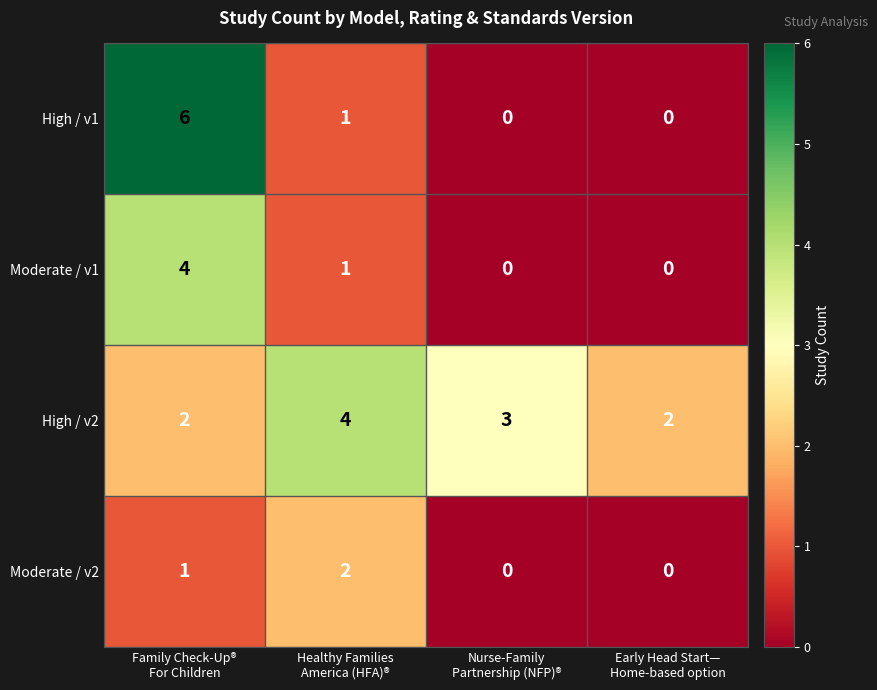

What is the highest value of the High / v1 series?

6